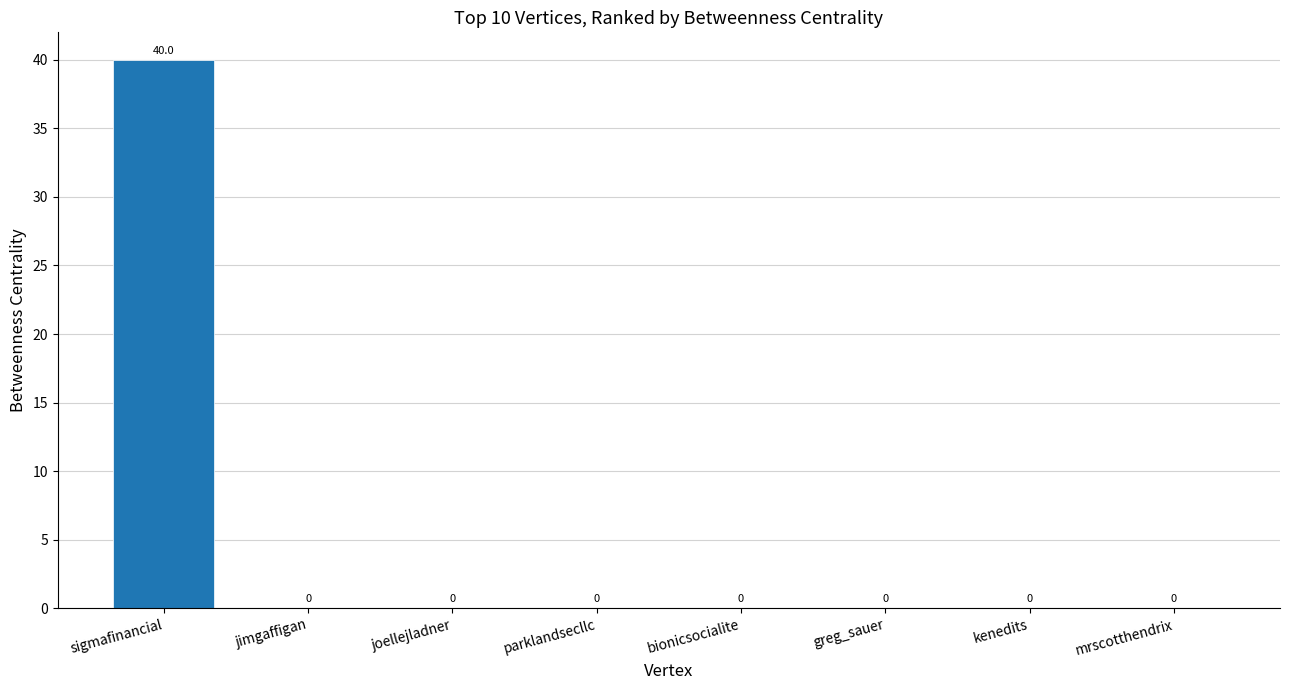

What is the change in value from sigmafinancial to jimgaffigan?

-40